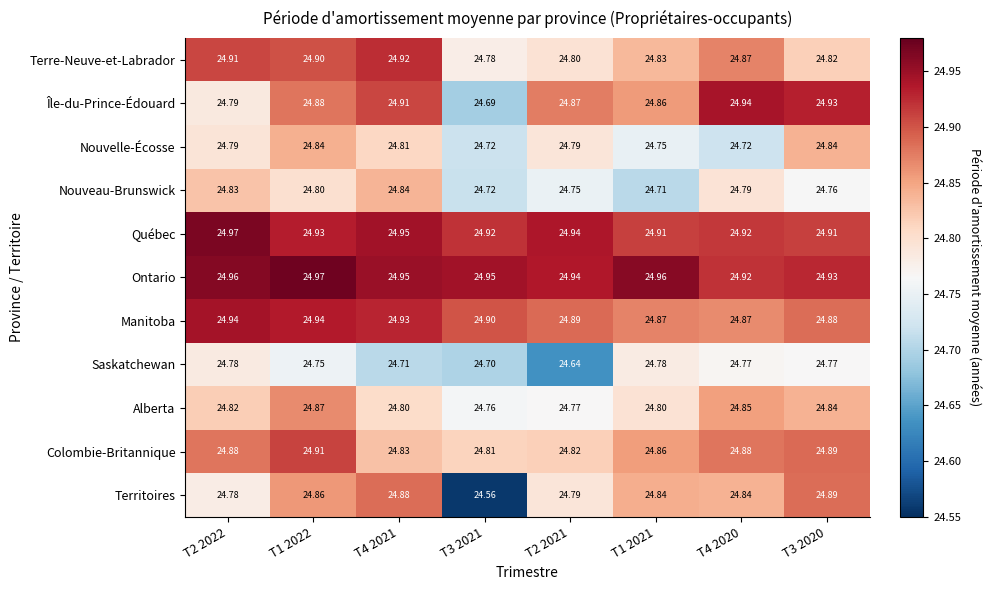

Is the value of Nouvelle-Écosse at T1 2022 greater than the value of Île-du-Prince-Édouard at T1 2022?

No